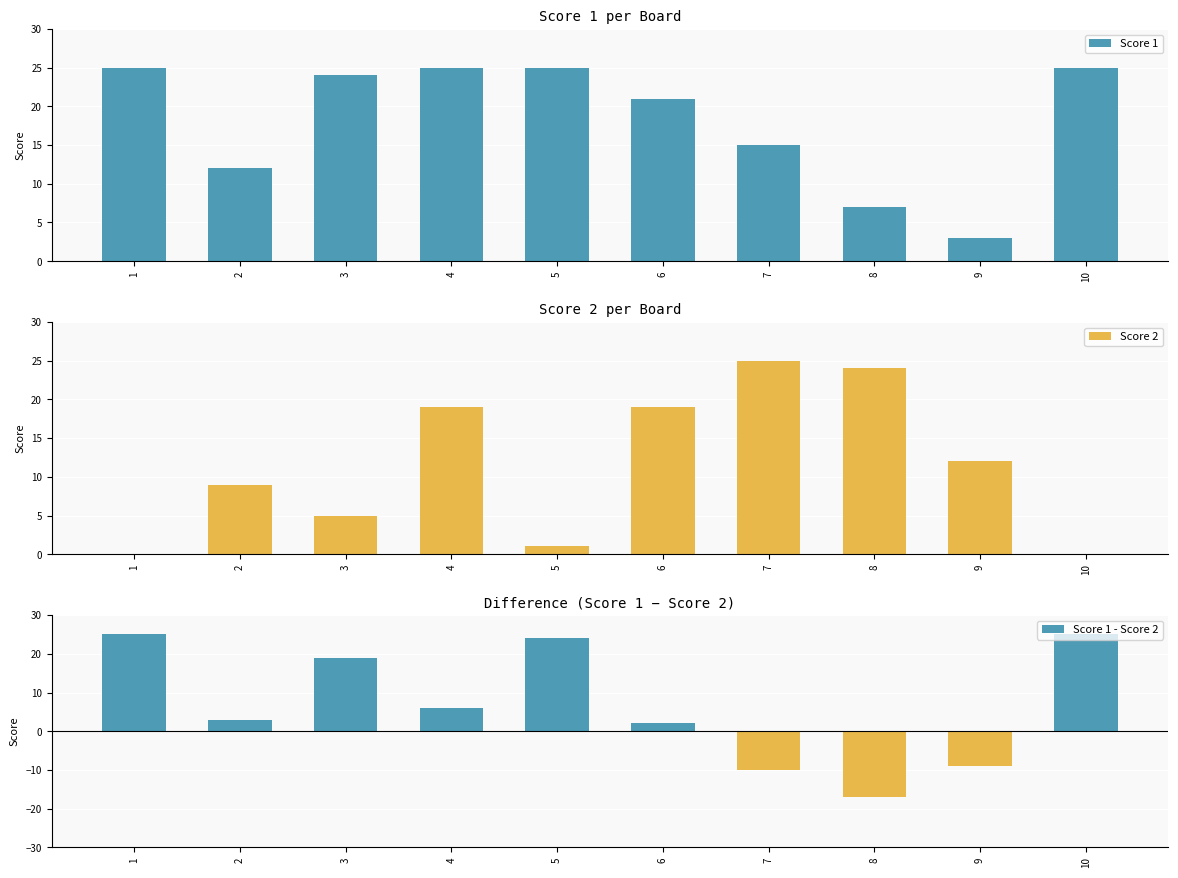

Which series has the widest spread of values?

Score 1 - Score 2